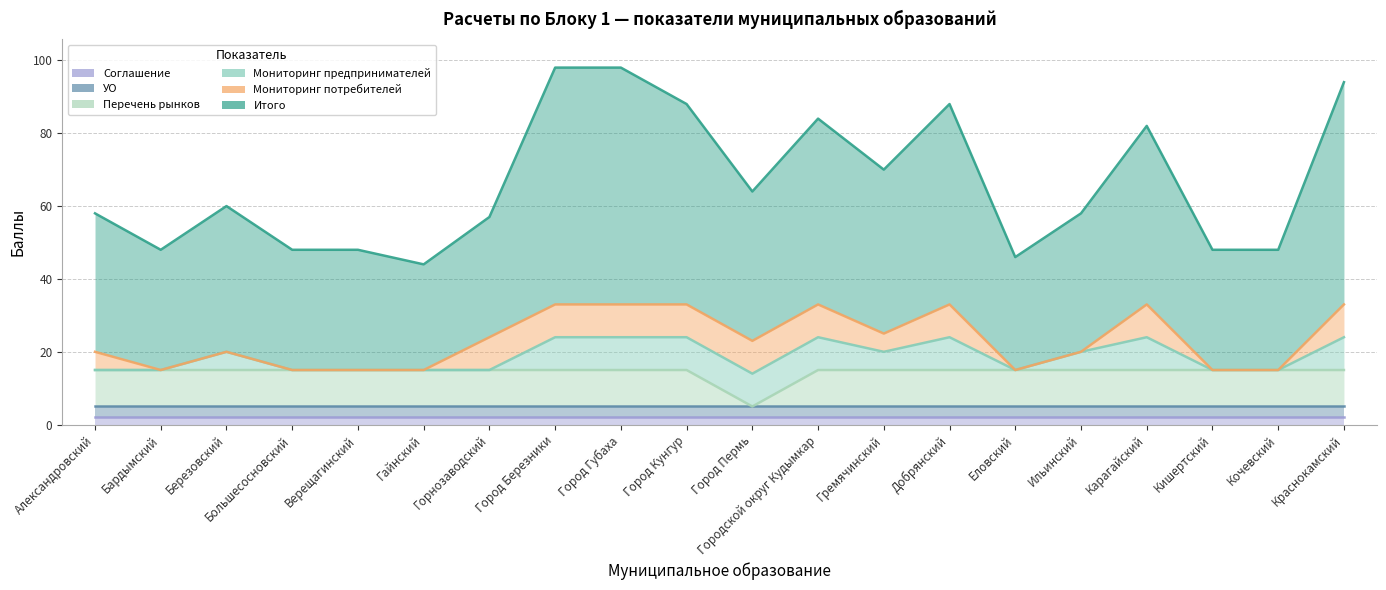

Reading left to right, transcribe all the data shown in this chart.

Итого: Александровский=38	Бардымский=33	Березовский=40	Большесосновский=33	Верещагинский=33	Гайнский=29	Горнозаводский=33	Город Березники=65	Город Губаха=65	Город Кунгур=55	Город Пермь=41	Городской округ Кудымкар=51	Гремячинский=45	Добрянский=55	Еловский=31	Ильинский=38	Карагайский=49	Кишертский=33	Кочевский=33	Краснокамский=61
Мониторинг предпринимателей: Александровский=0	Бардымский=0	Березовский=5	Большесосновский=0	Верещагинский=0	Гайнский=0	Горнозаводский=0	Город Березники=9	Город Губаха=9	Город Кунгур=9	Город Пермь=9	Городской округ Кудымкар=9	Гремячинский=5	Добрянский=9	Еловский=0	Ильинский=5	Карагайский=9	Кишертский=0	Кочевский=0	Краснокамский=9
Мониторинг потребителей: Александровский=5	Бардымский=0	Березовский=0	Большесосновский=0	Верещагинский=0	Гайнский=0	Горнозаводский=9	Город Березники=9	Город Губаха=9	Город Кунгур=9	Город Пермь=9	Городской округ Кудымкар=9	Гремячинский=5	Добрянский=9	Еловский=0	Ильинский=0	Карагайский=9	Кишертский=0	Кочевский=0	Краснокамский=9
Соглашение: Александровский=2	Бардымский=2	Березовский=2	Большесосновский=2	Верещагинский=2	Гайнский=2	Горнозаводский=2	Город Березники=2	Город Губаха=2	Город Кунгур=2	Город Пермь=2	Городской округ Кудымкар=2	Гремячинский=2	Добрянский=2	Еловский=2	Ильинский=2	Карагайский=2	Кишертский=2	Кочевский=2	Краснокамский=2
УО: Александровский=3	Бардымский=3	Березовский=3	Большесосновский=3	Верещагинский=3	Гайнский=3	Горнозаводский=3	Город Березники=3	Город Губаха=3	Город Кунгур=3	Город Пермь=3	Городской округ Кудымкар=3	Гремячинский=3	Добрянский=3	Еловский=3	Ильинский=3	Карагайский=3	Кишертский=3	Кочевский=3	Краснокамский=3
Перечень рынков: Александровский=10	Бардымский=10	Березовский=10	Большесосновский=10	Верещагинский=10	Гайнский=10	Горнозаводский=10	Город Березники=10	Город Губаха=10	Город Кунгур=10	Город Пермь=0	Городской округ Кудымкар=10	Гремячинский=10	Добрянский=10	Еловский=10	Ильинский=10	Карагайский=10	Кишертский=10	Кочевский=10	Краснокамский=10